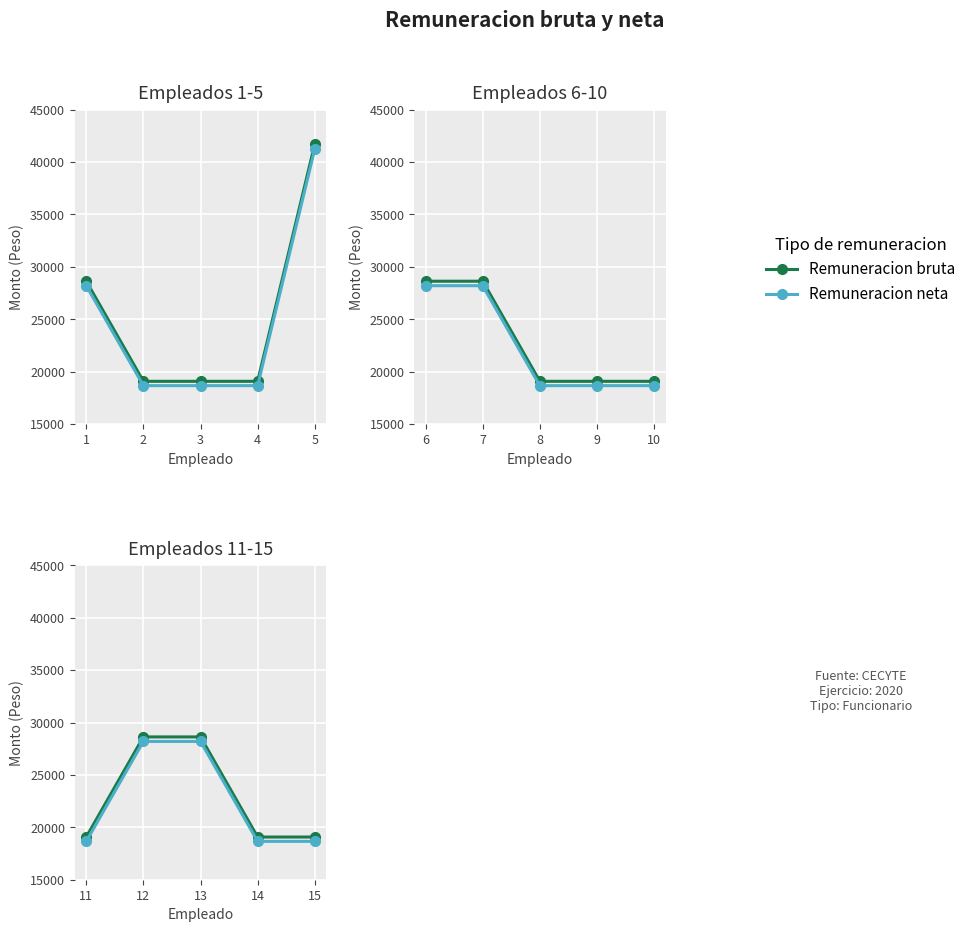

Is this an area chart (filled region under the line)?

No